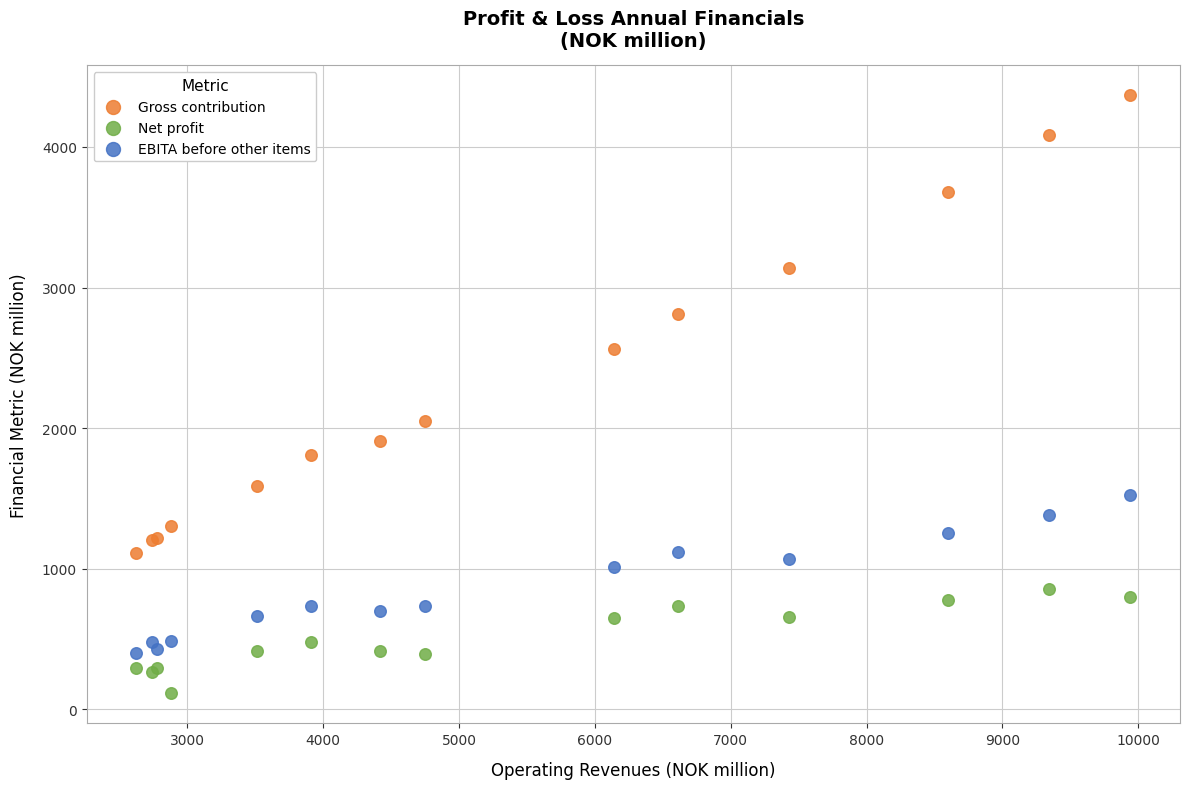

Which series has the widest spread of Y values?

Gross contribution